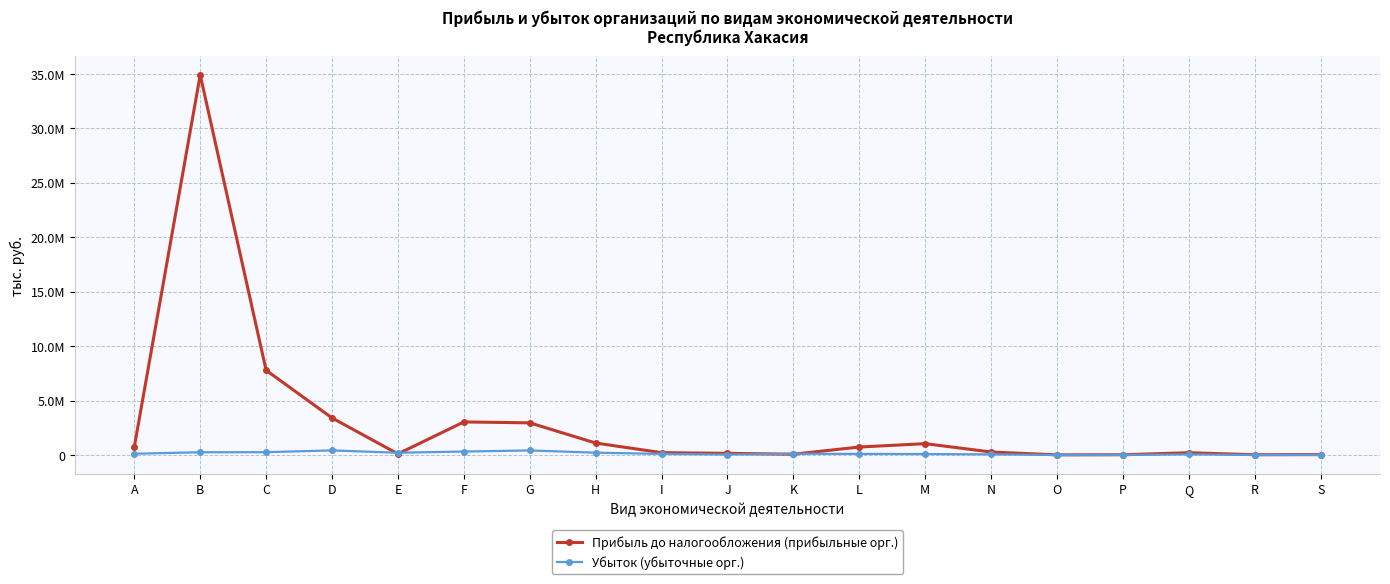

Rank the series by their average value, from lowest to highest.

Убыток (убыточные орг.), Прибыль до налогообложения (прибыльные орг.)